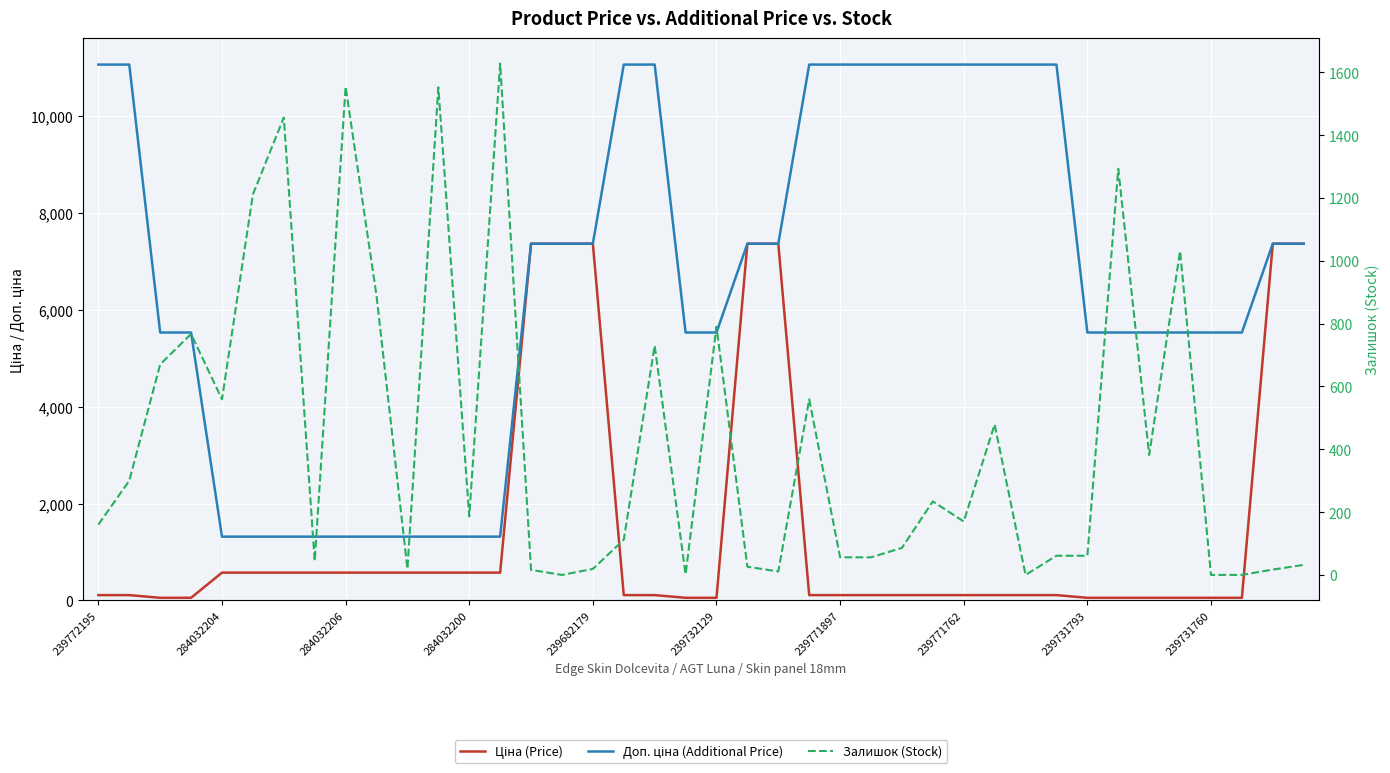

Which series has the largest range (max minus min)?

Доп. ціна (Additional Price)